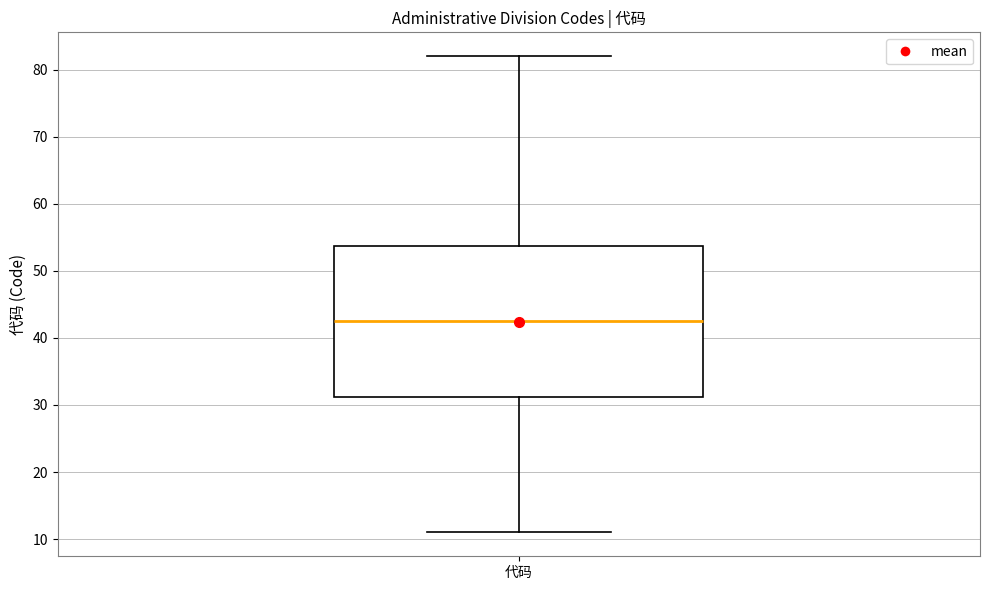

Read this box plot against the y-axis: the position of the median line, the range covered by the box, and the ends of both whiskers. The values are not printed on the chart, so give them approximately, as read against the axis.

median 43, box 31 to 54, whiskers 11 to 82